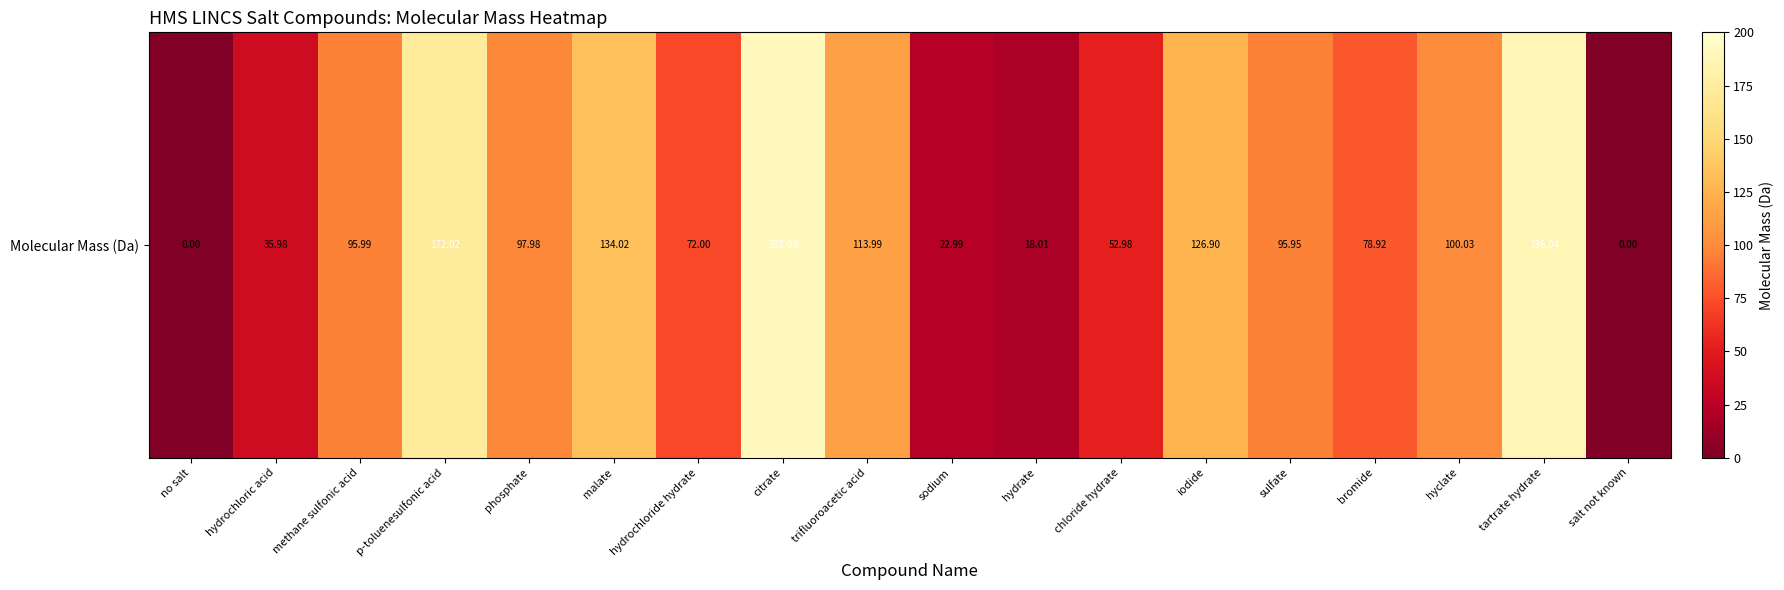

Reading left to right, transcribe all the data shown in this chart.

no salt=0.0	hydrochloric acid=36.0	methane sulfonic acid=96.0	p-toluenesulfonic acid=172.0	phosphate=98.0	malate=134.0	hydrochloride hydrate=72.0	citrate=192.0	trifluoroacetic acid=114.0	sodium=23.0	hydrate=18.0	chloride hydrate=53.0	iodide=126.9	sulfate=96.0	bromide=78.9	hyclate=100.0	tartrate hydrate=186.0	salt not known=0.0